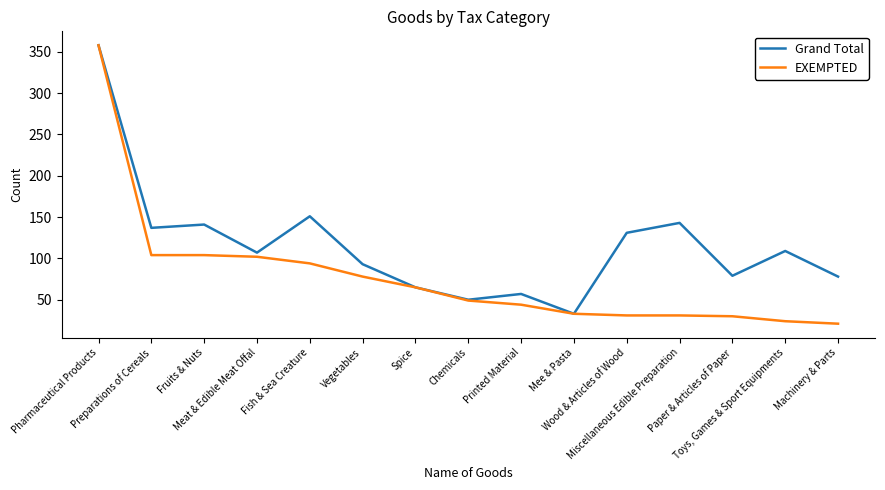

True or false: Grand Total has a value of 125 at Pharmaceutical Products.

False